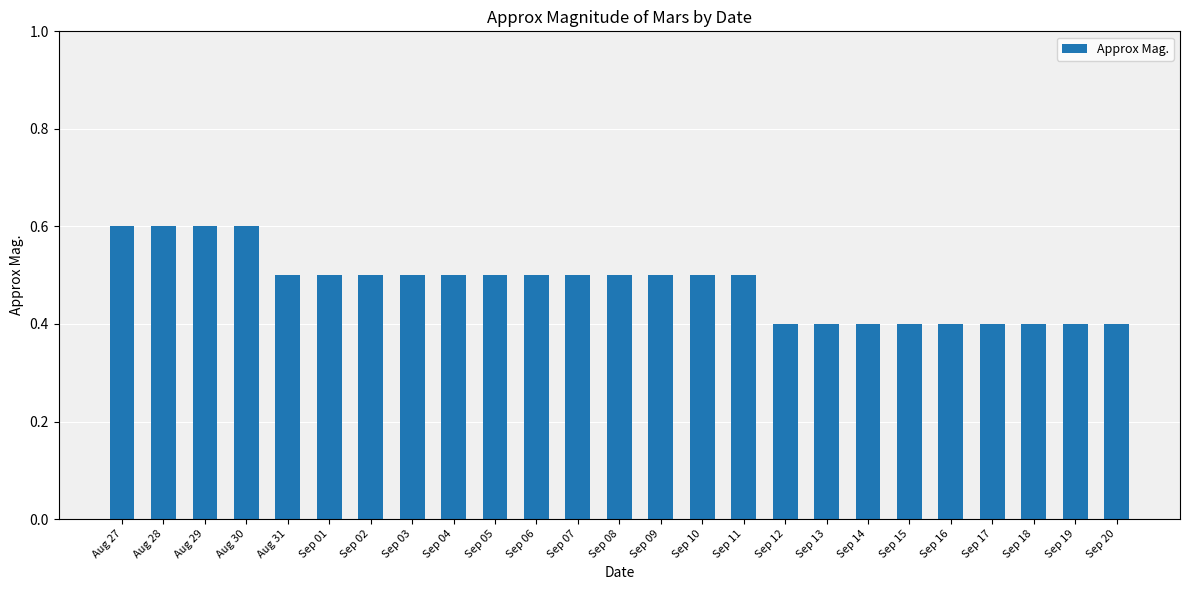

Reading right to left, what are all the values shown in this chart?

Sep 20=0.4	Sep 19=0.4	Sep 18=0.4	Sep 17=0.4	Sep 16=0.4	Sep 15=0.4	Sep 14=0.4	Sep 13=0.4	Sep 12=0.4	Sep 11=0.5	Sep 10=0.5	Sep 09=0.5	Sep 08=0.5	Sep 07=0.5	Sep 06=0.5	Sep 05=0.5	Sep 04=0.5	Sep 03=0.5	Sep 02=0.5	Sep 01=0.5	Aug 31=0.5	Aug 30=0.6	Aug 29=0.6	Aug 28=0.6	Aug 27=0.6